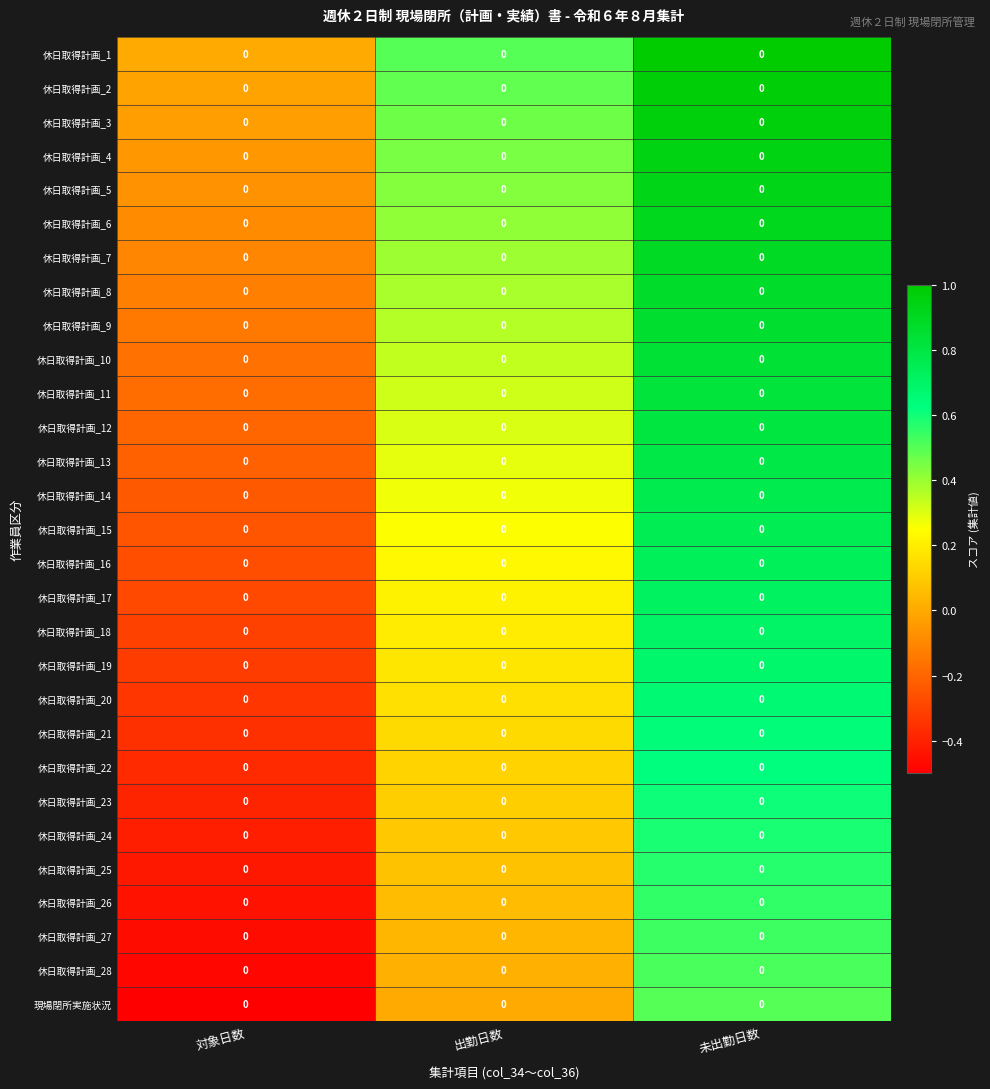

At which category is the sum across all series the highest?

未出勤日数